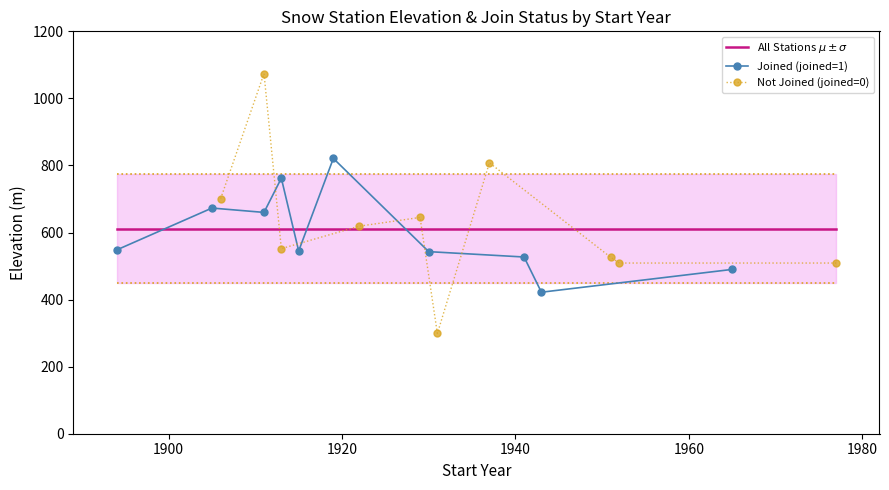

What is the lowest value of the Joined (joined=1) series?

422